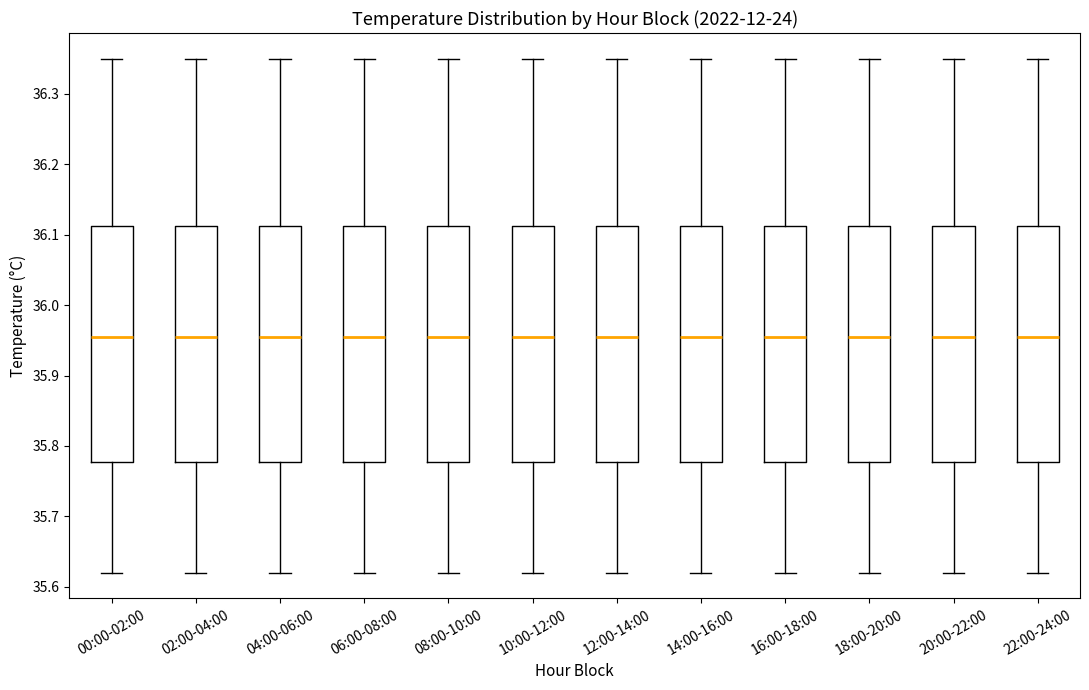

Where does the lower whisker of the box for 22:00-24:00 end on the y-axis? The values are not printed on the chart, so give them approximately, as read against the axis.

35.62